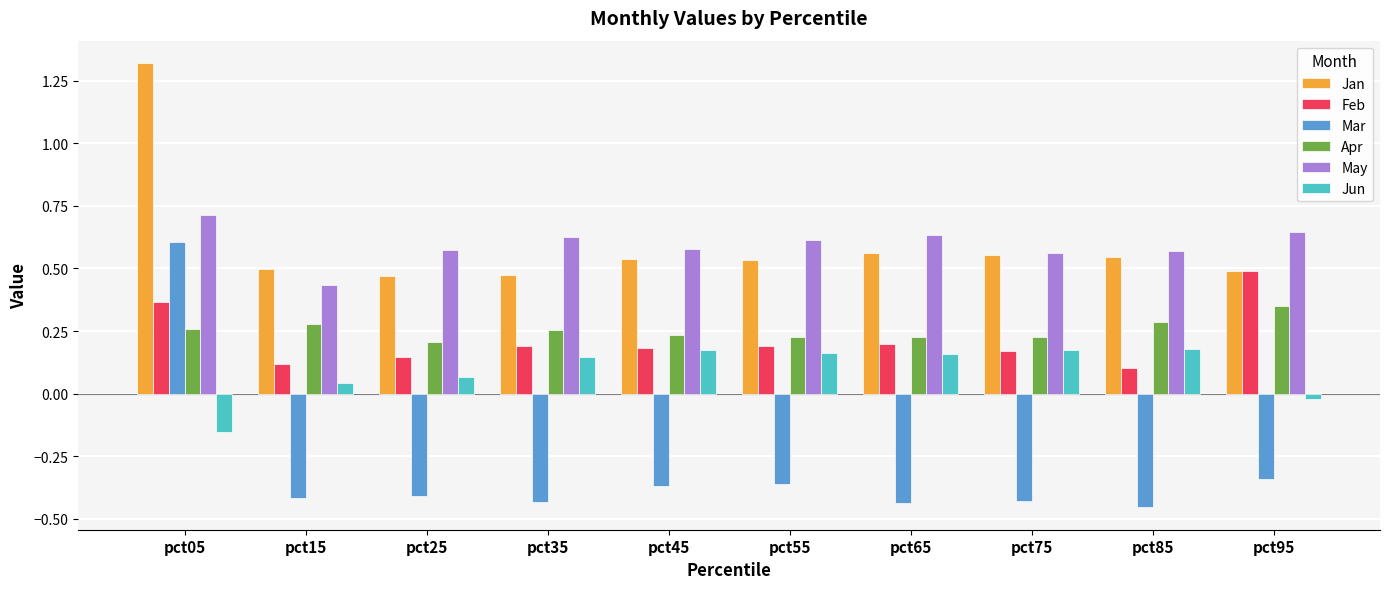

How many groups of bars are there?

10